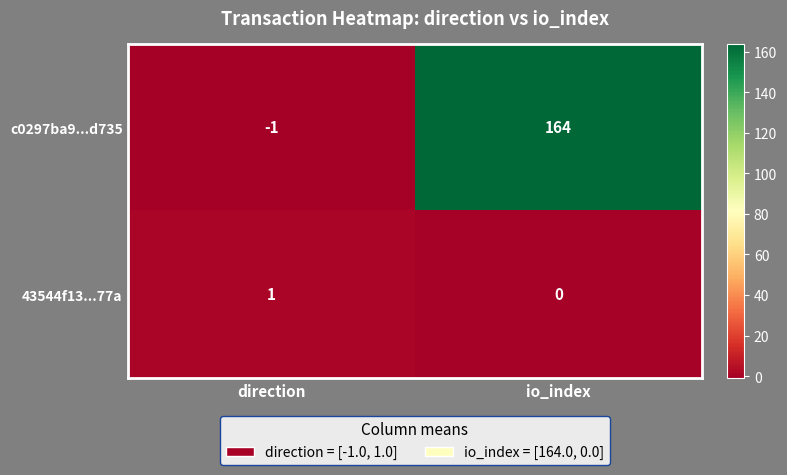

Reading left to right, extract all data points from this chart.

c0297ba9...d735: -1	164
43544f13...77a: 1	0